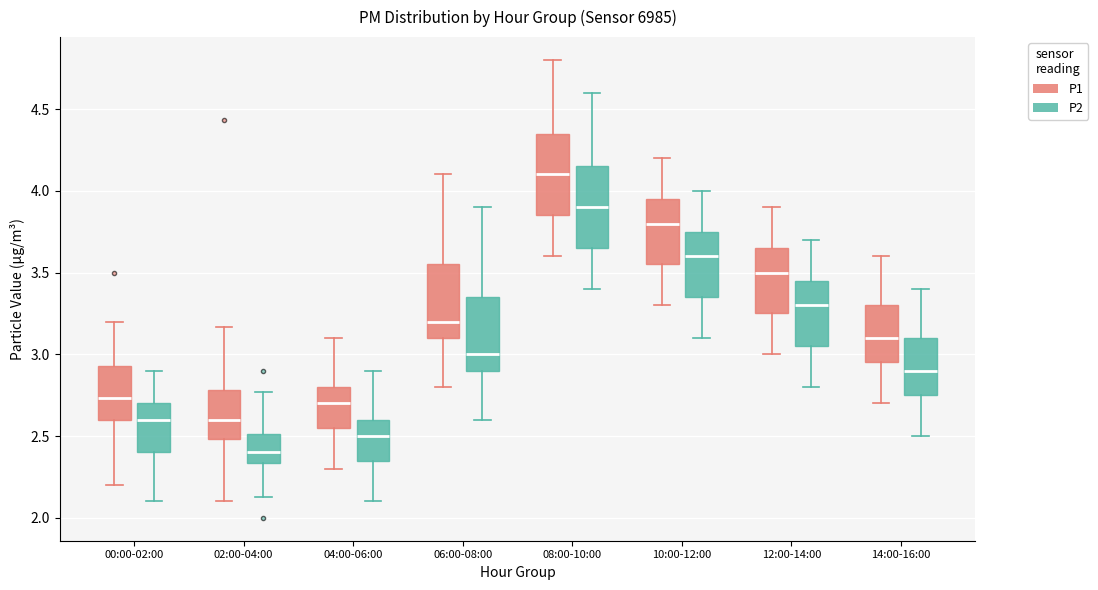

Which box has the lowest median line?

02:00-04:00 (P2)